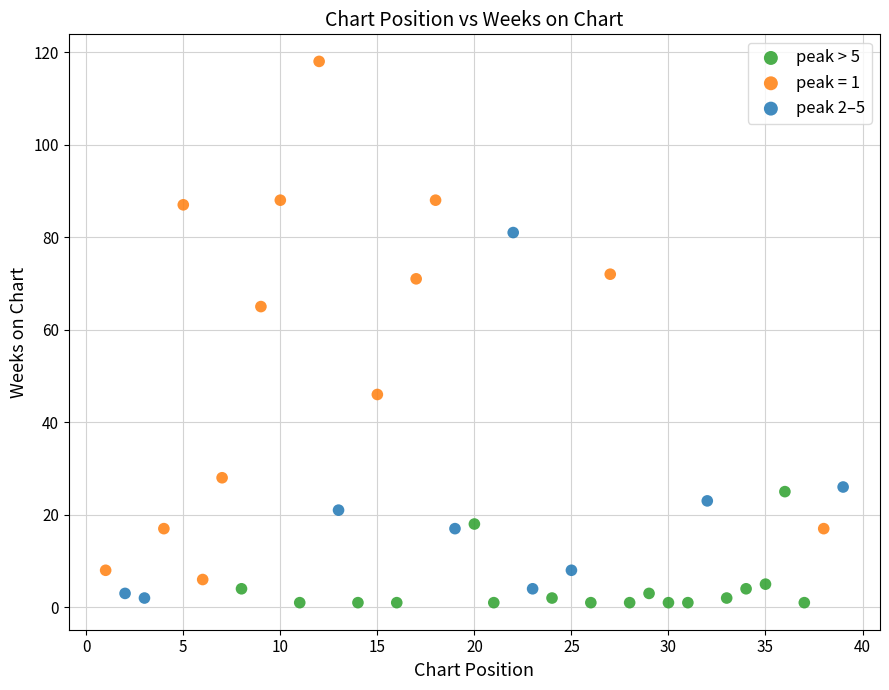

Which series has the largest Y range (max minus min)?

peak = 1